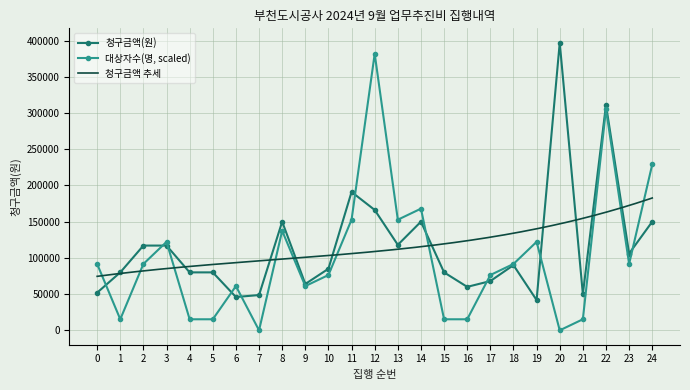

True or false: 청구금액(원) has a value of 41800.0 at 19.

True